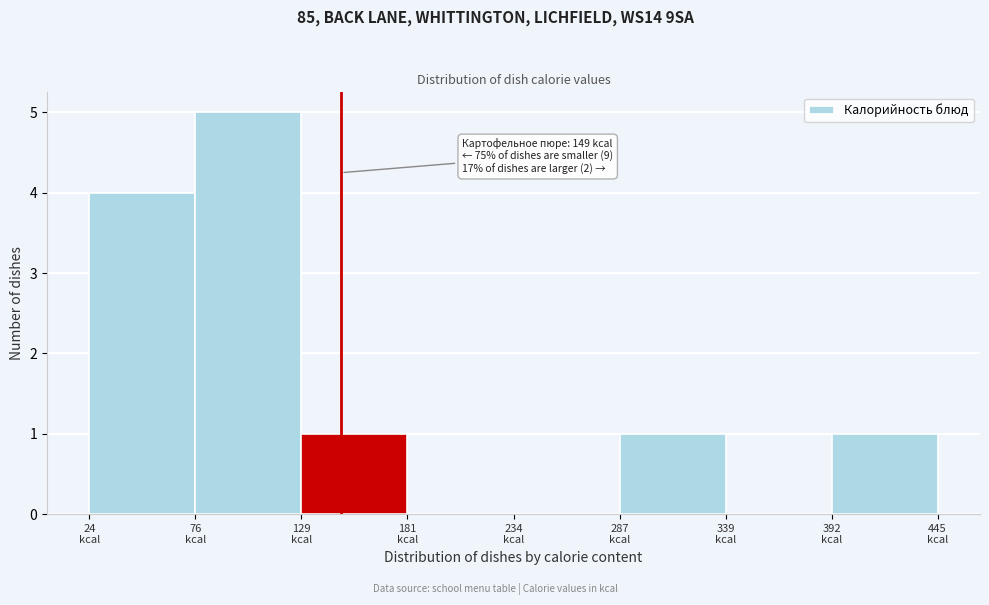

Over which range of the x-axis is the bar tallest?

80 to 130